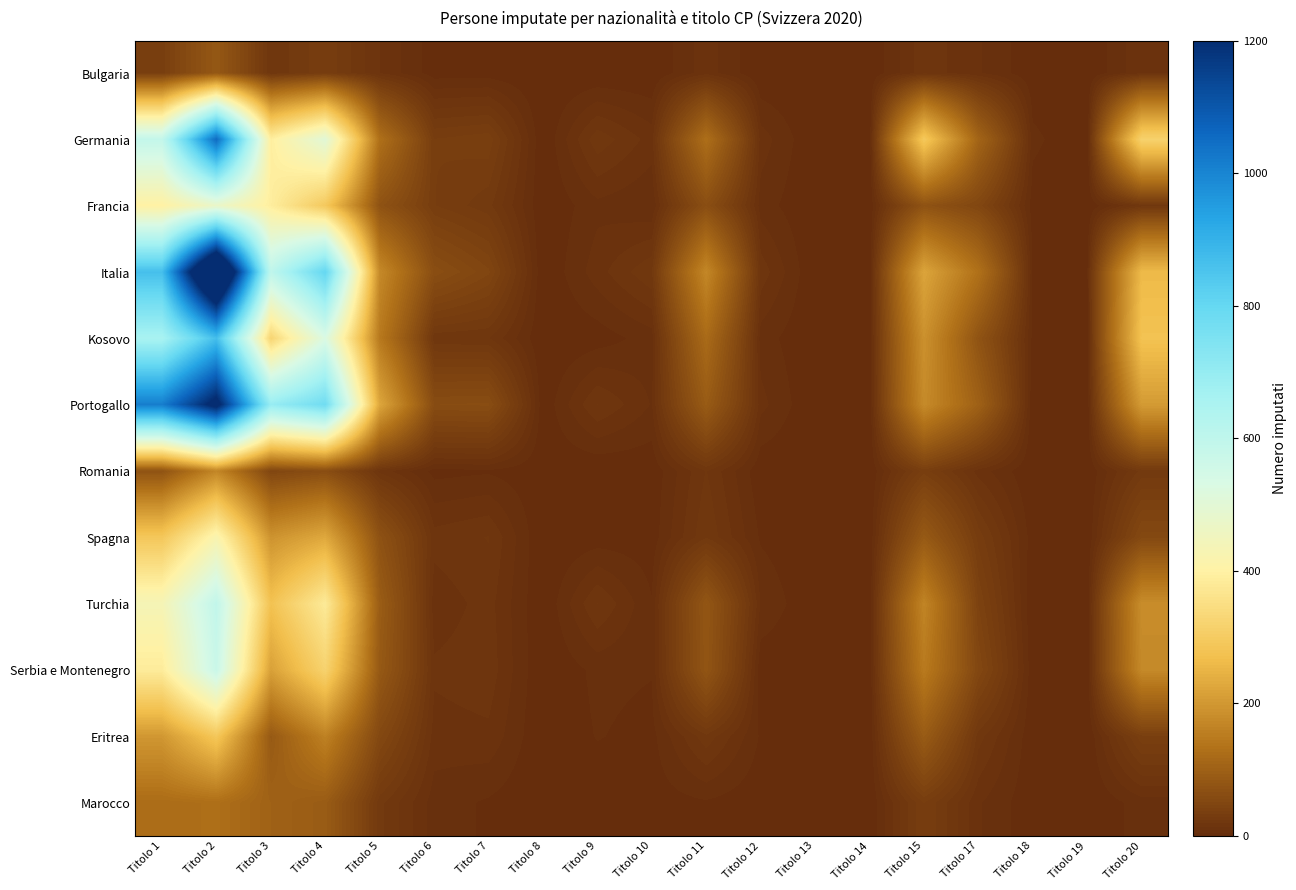

Which series changed the most between Titolo 11 and Titolo 18?

Italia